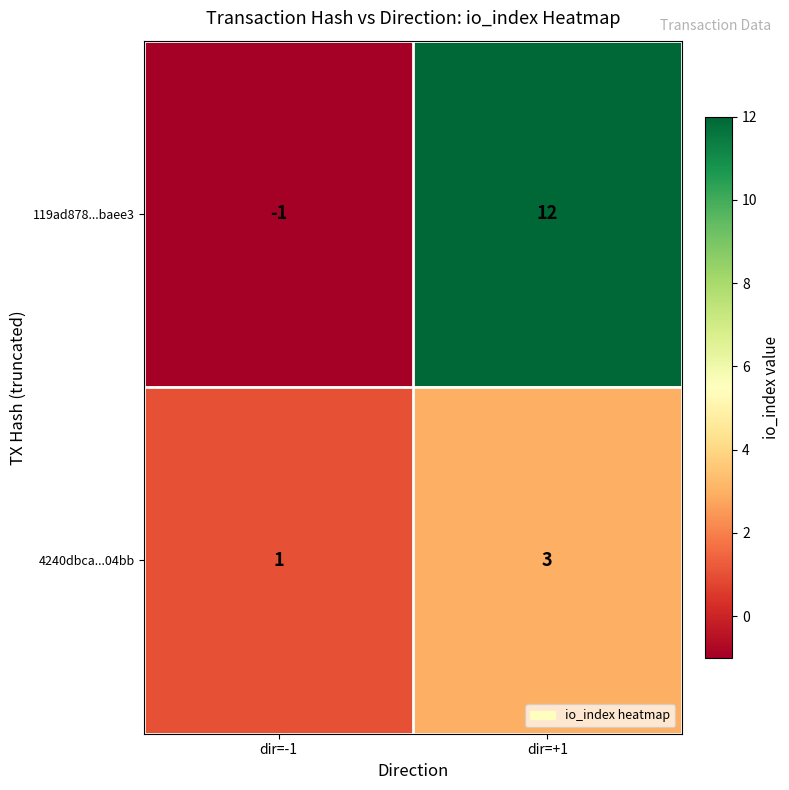

How many values in 119ad878...baee3 are above zero?

1